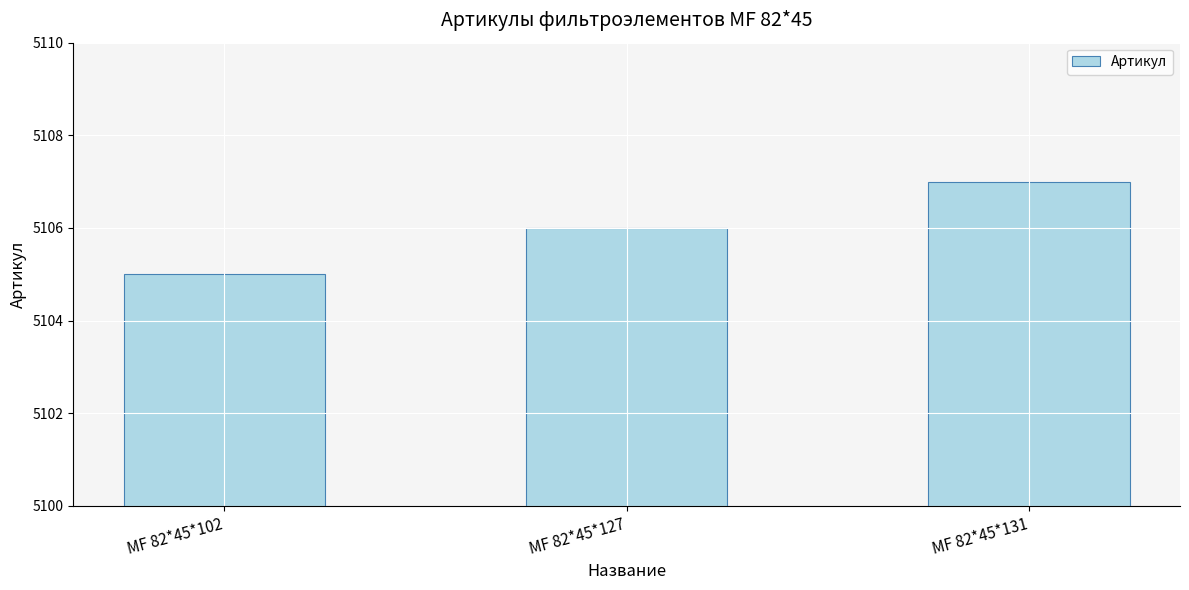

Reading left to right, list all the values displayed in this chart.

5105	5106	5107